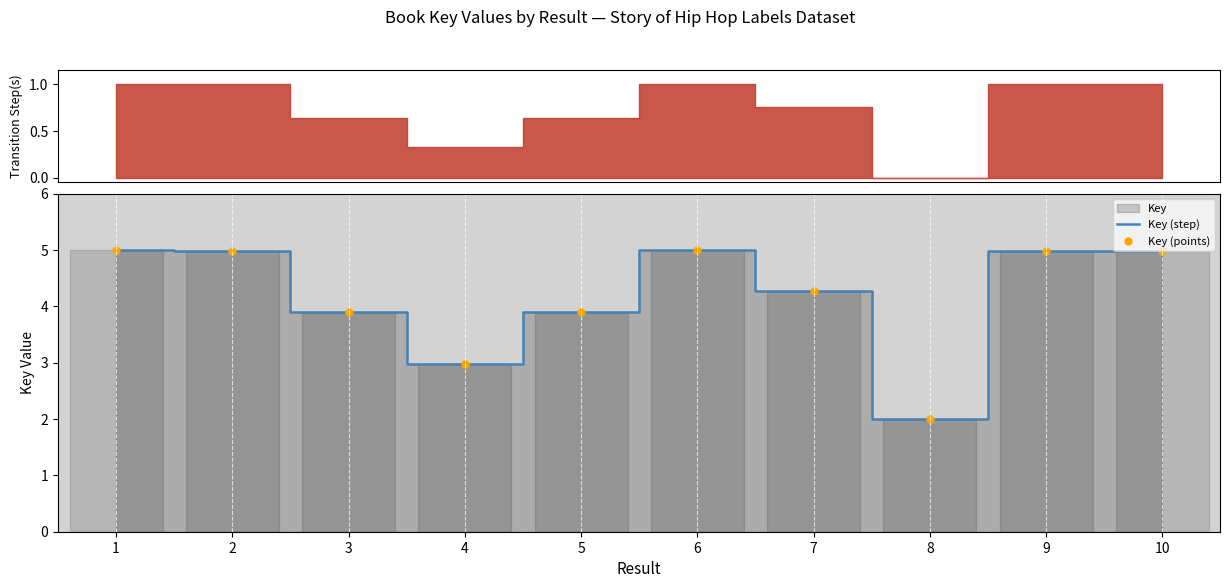

The Key (points) series shows 4.3 at 7. True or false?

True